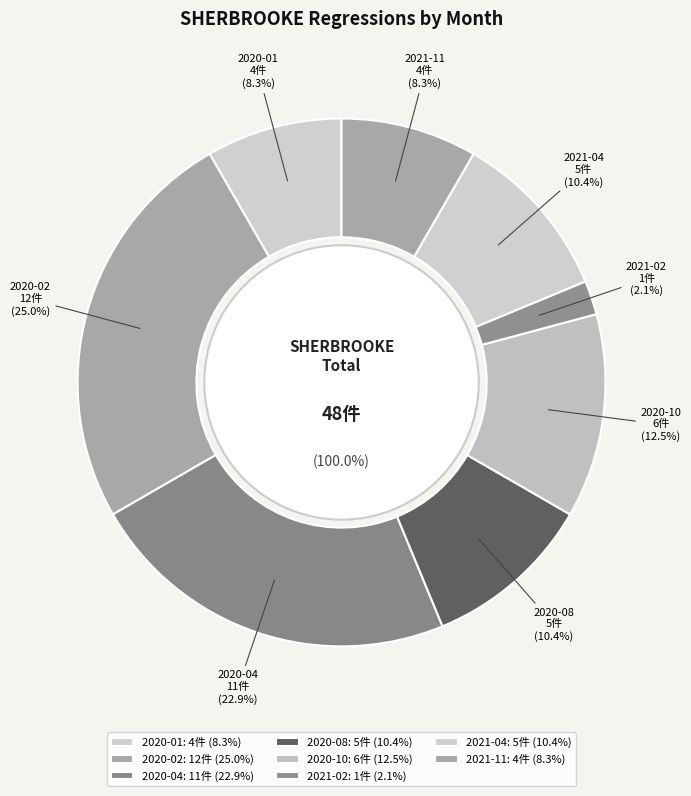

Is there any slice that represents more than half of the pie?

No